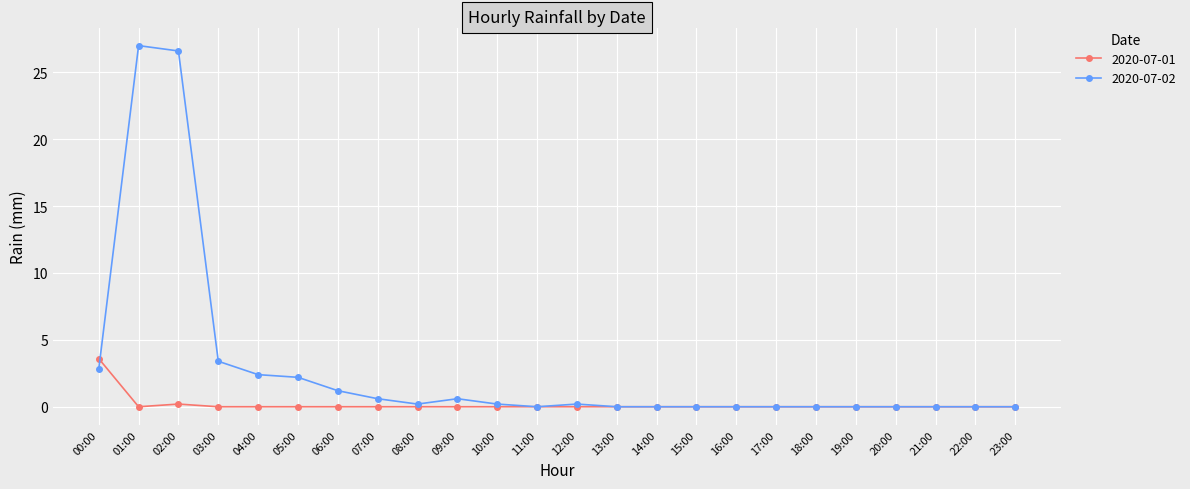

The 2020-07-01 series shows -2.4 at 14:00. True or false?

False